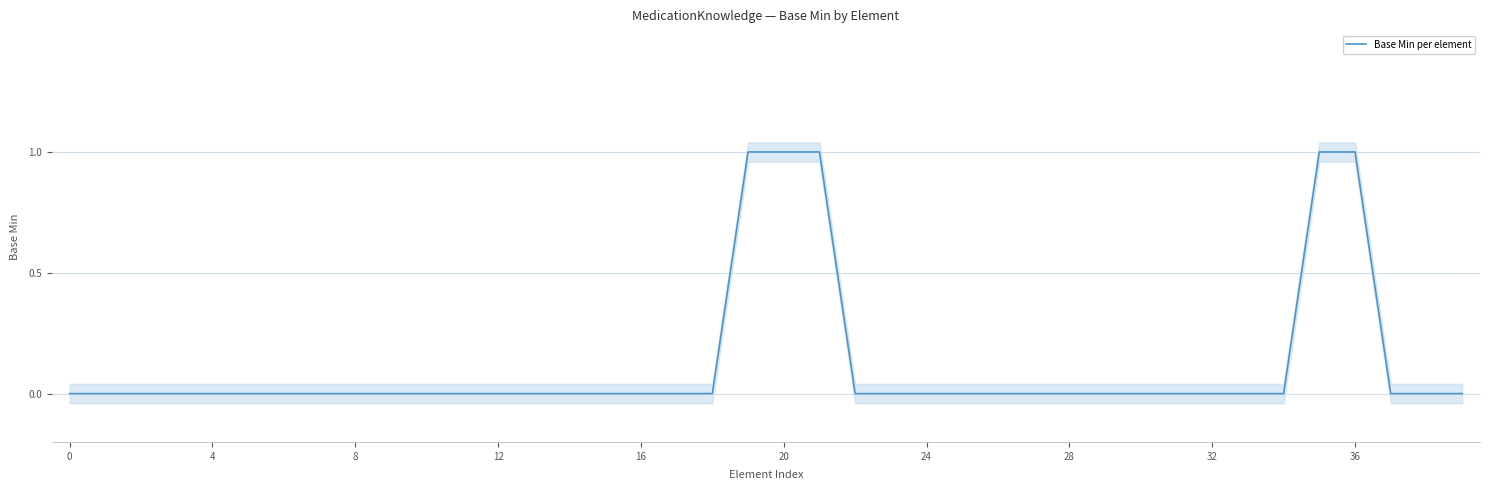

How many values are above zero?

5